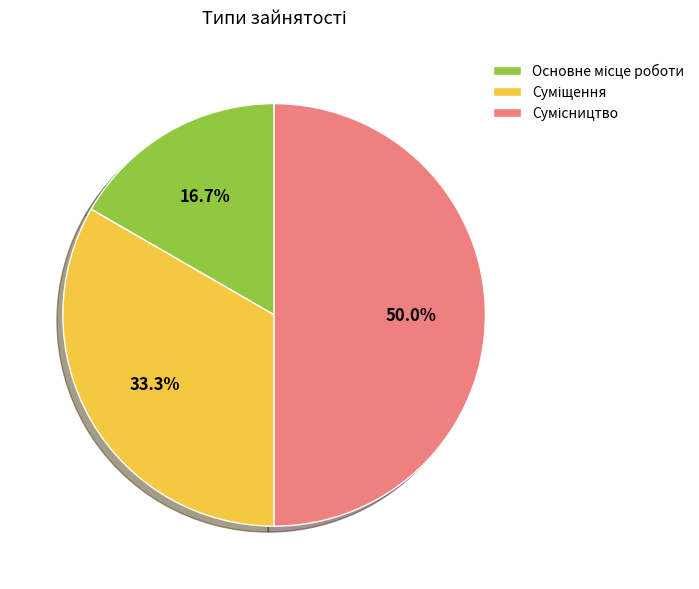

Is there any slice that represents more than half of the pie?

No